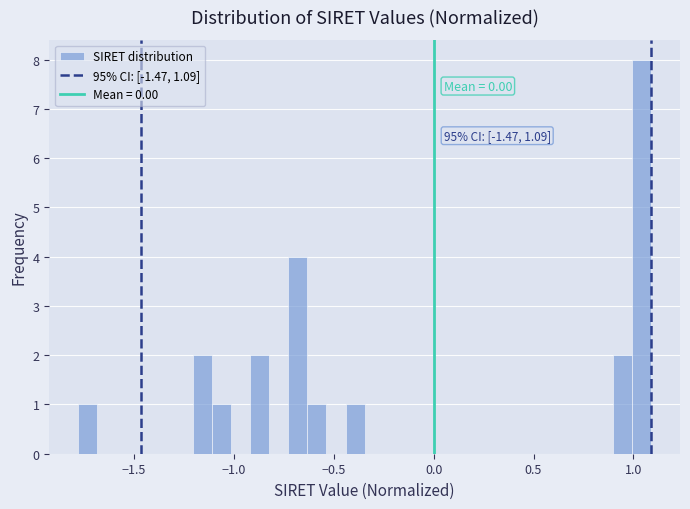

Around what value on the x-axis is the tallest bar? Give the approximate position of its centre, as read against the axis.

1.05